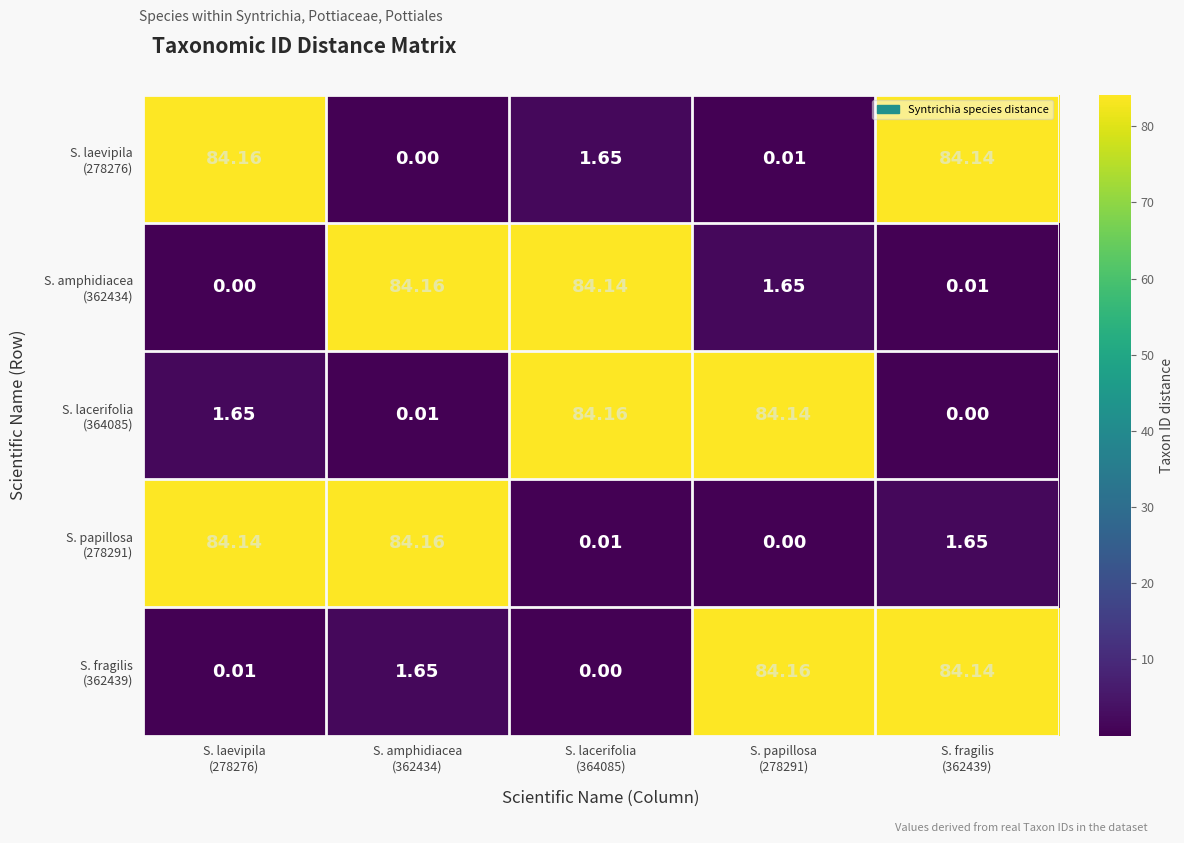

How many series are shown in this chart?

5